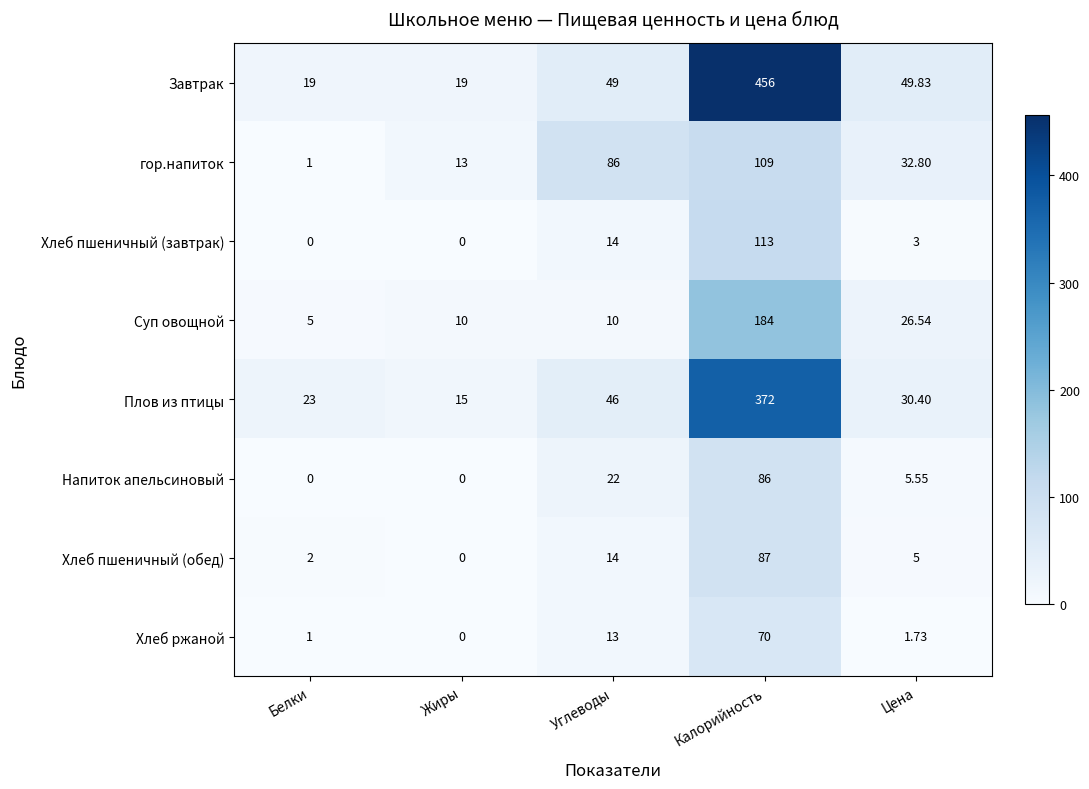

List the series in order of their peak value, highest first.

Завтрак, Плов из птицы, Суп овощной, Хлеб пшеничный (завтрак), гор.напиток, Хлеб пшеничный (обед), Напиток апельсиновый, Хлеб ржаной